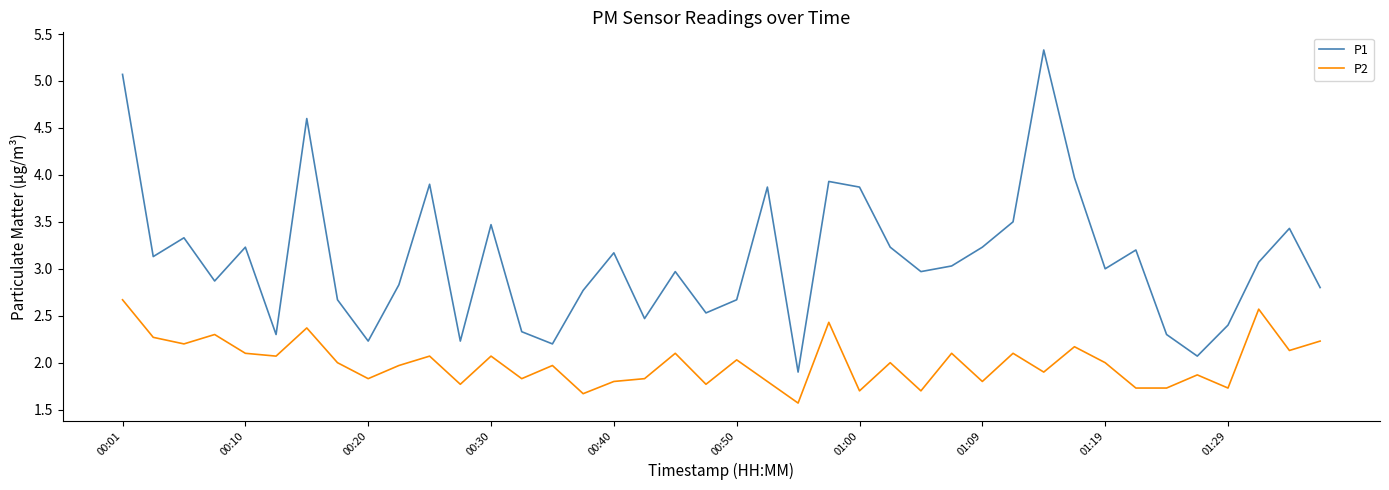

Which series has the widest spread of values?

P1